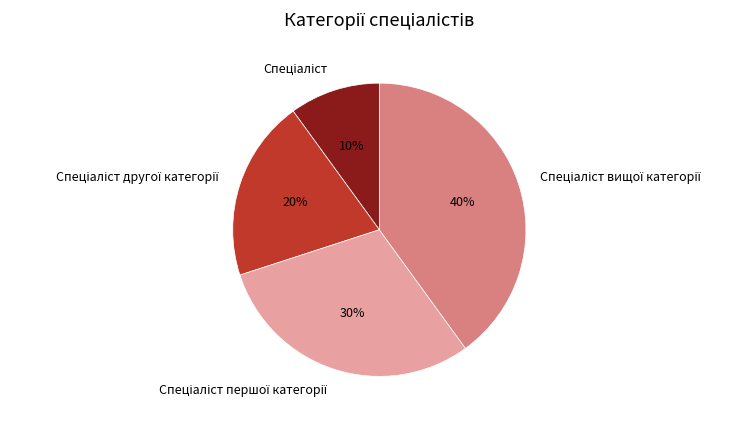

How many slices are in this pie chart?

4